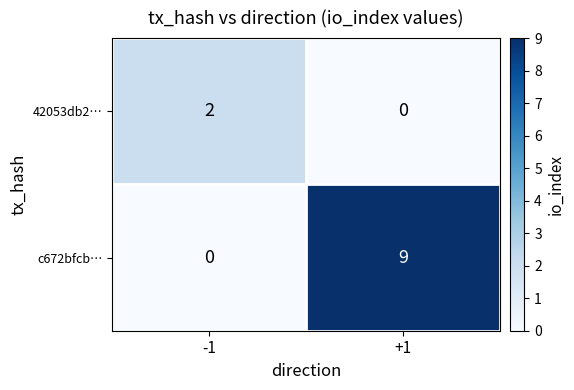

How many series are shown in this chart?

2